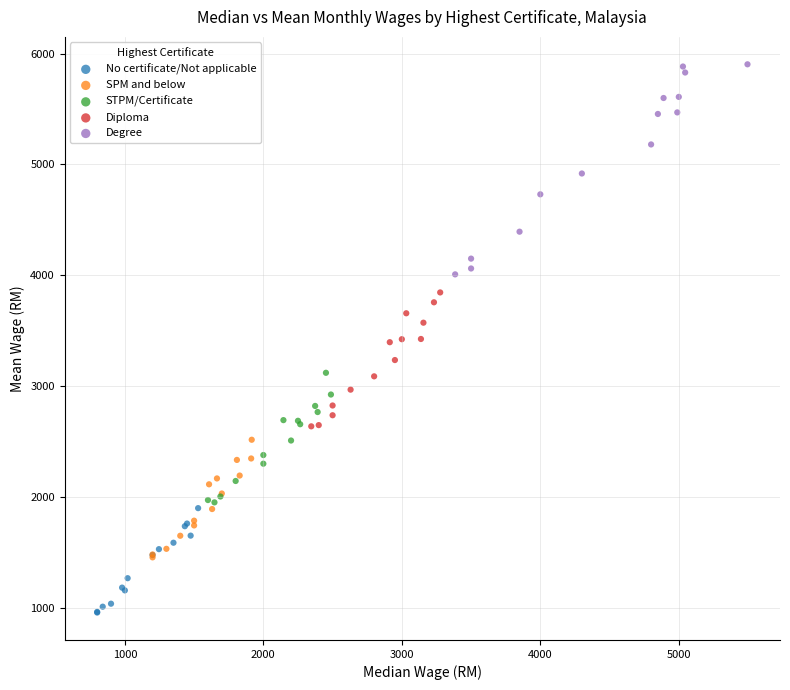

Which series reaches the minimum Y coordinate?

No certificate/Not applicable